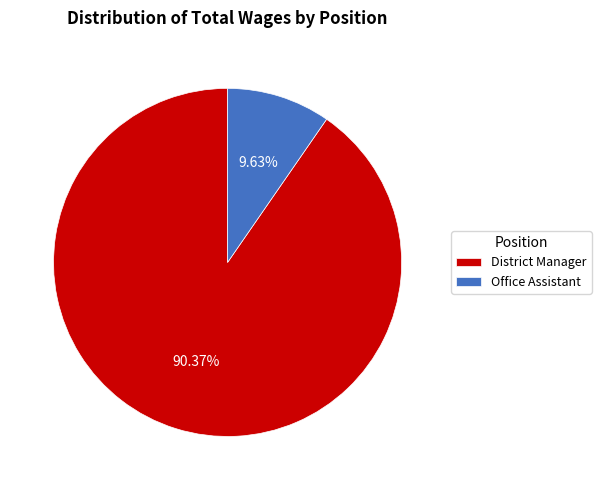

What is the largest slice in the pie chart?

District Manager